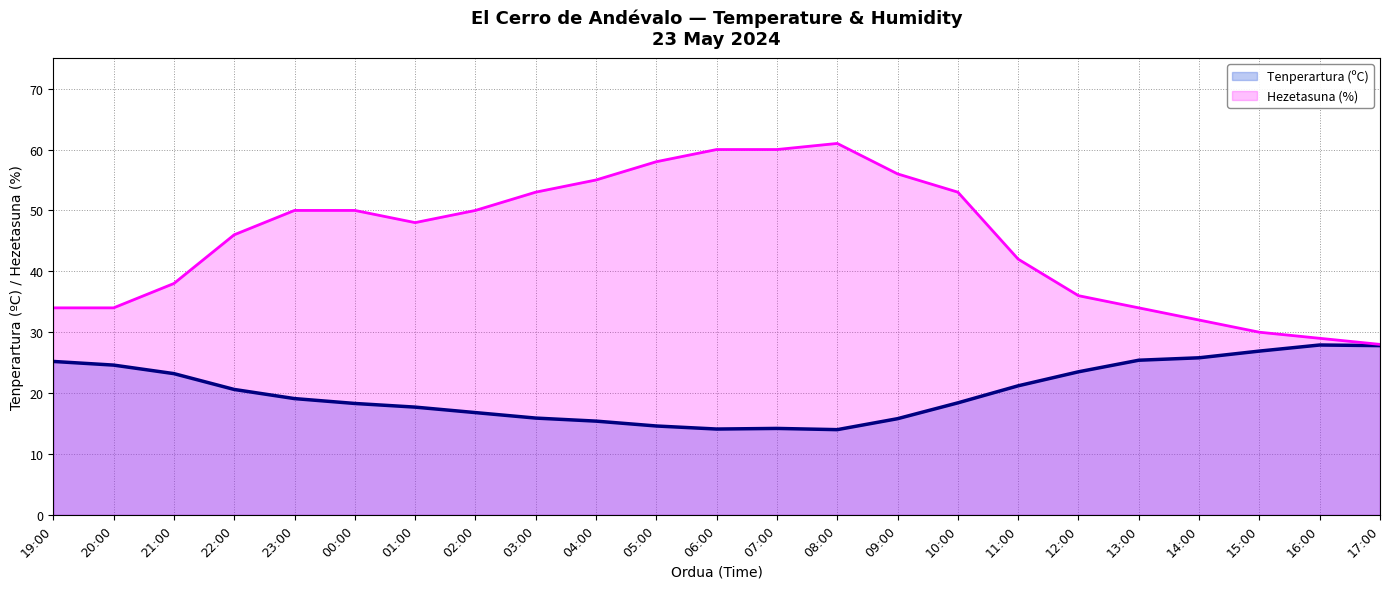

Reading left to right, list all the values displayed in this chart.

Tenperartura (ºC): 25.2	24.6	23.2	20.6	19.1	18.3	17.7	16.8	15.9	15.4	14.6	14.1	14.2	14.0	15.8	18.4	21.2	23.5	25.4	25.8	26.9	27.9	27.8
Hezetasuna (%): 34.0	34.0	38.0	46.0	50.0	50.0	48.0	50.0	53.0	55.0	58.0	60.0	60.0	61.0	56.0	53.0	42.0	36.0	34.0	32.0	30.0	29.0	28.0